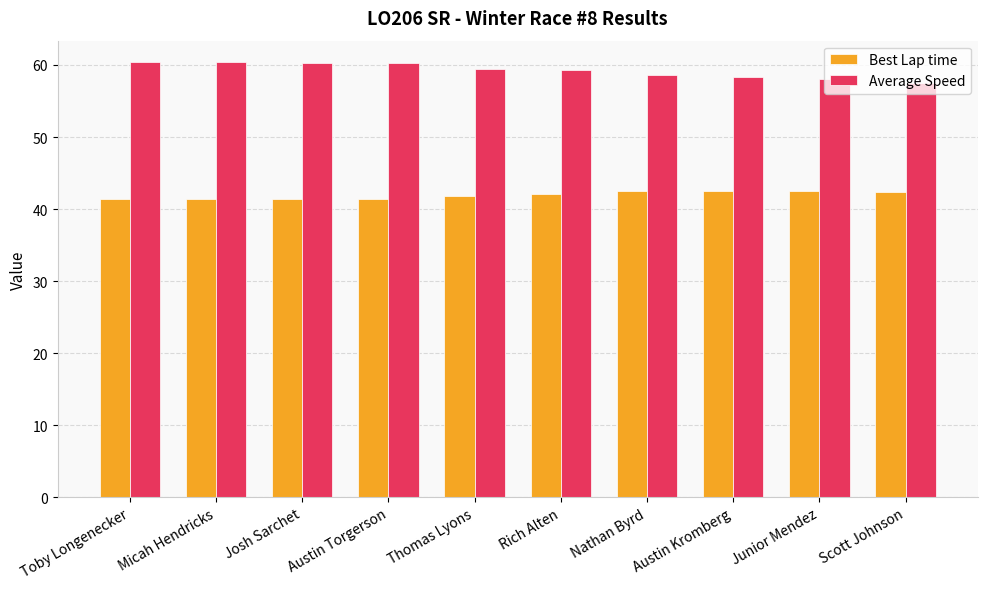

True or false: Average Speed has a value of 59.4 at Thomas Lyons.

True